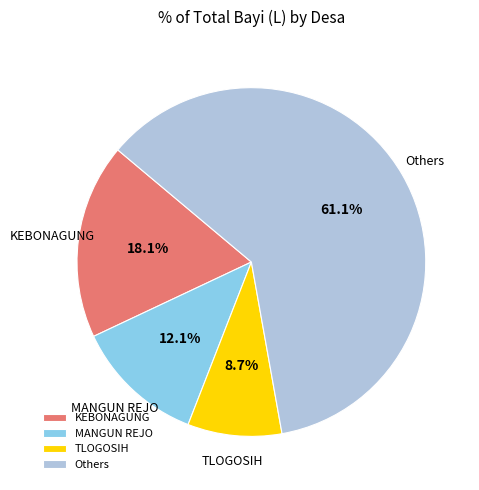

What is the smallest slice in the pie chart?

TLOGOSIH